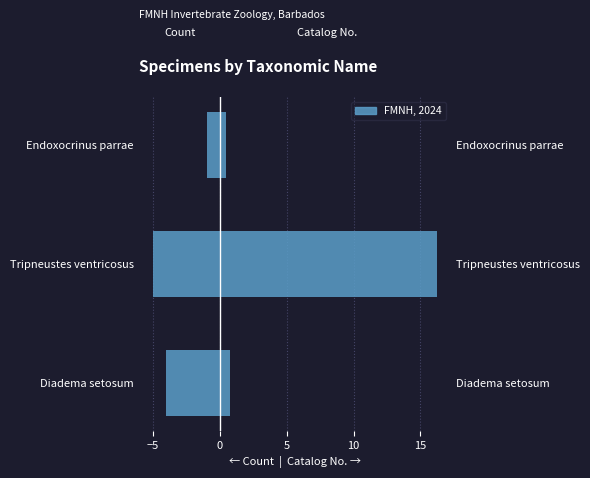

At how many categories does at least one series exceed 2?

1